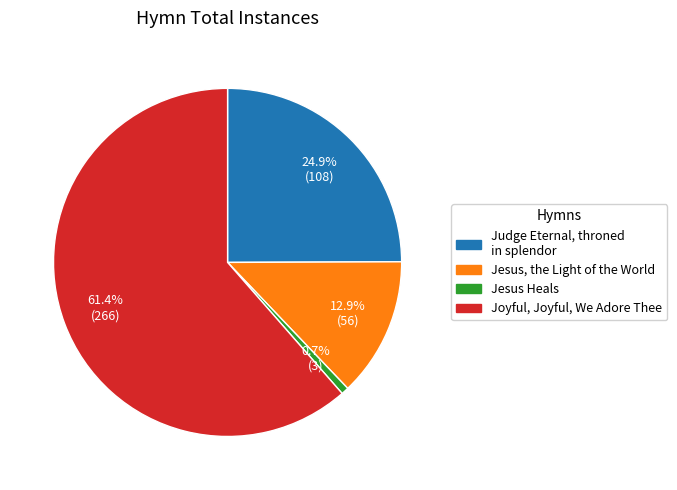

Between Judge Eternal, throned in splendor and Jesus Heals, which is larger?

Judge Eternal, throned in splendor